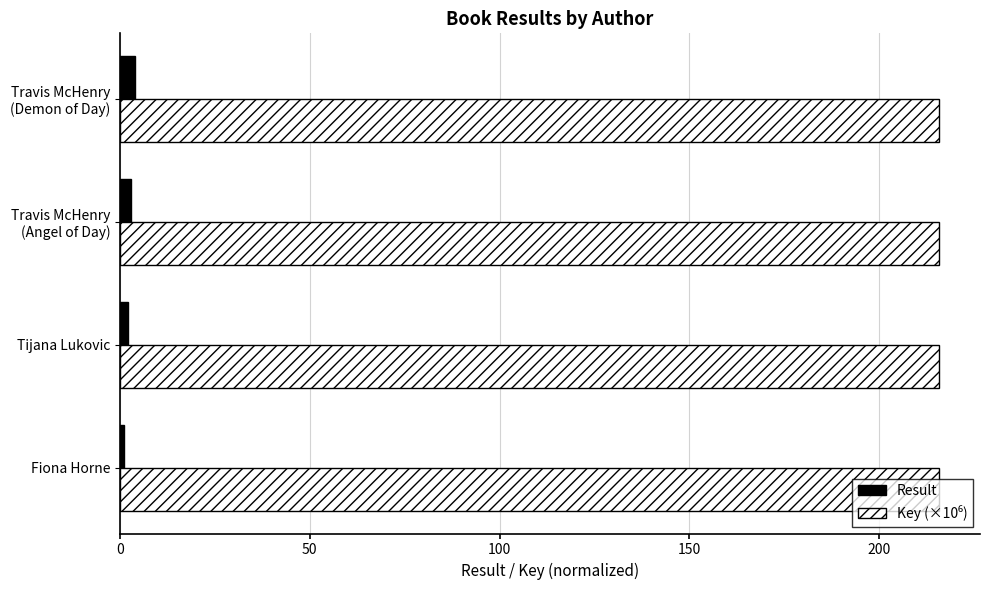

What is the sum of all Result values?

10.0